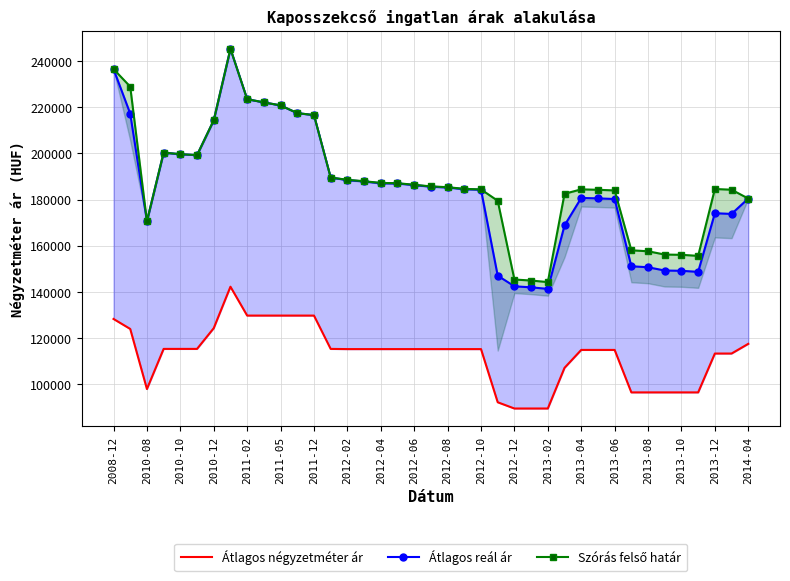

True or false: Átlagos négyzetméter ár has more than 0 interior local peaks.

True